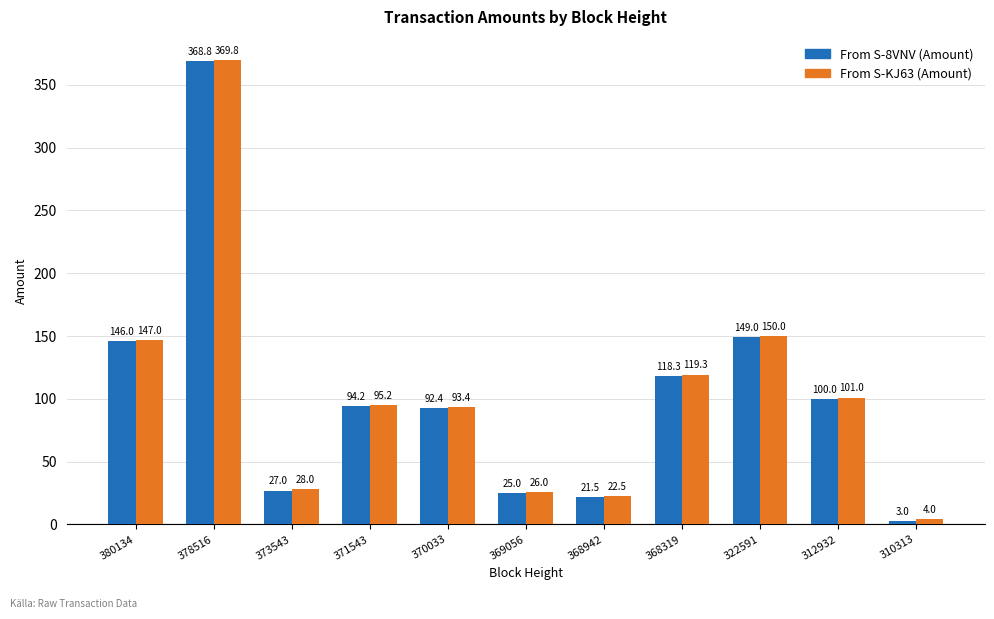

What is the total value across all series at 373543?

55.0